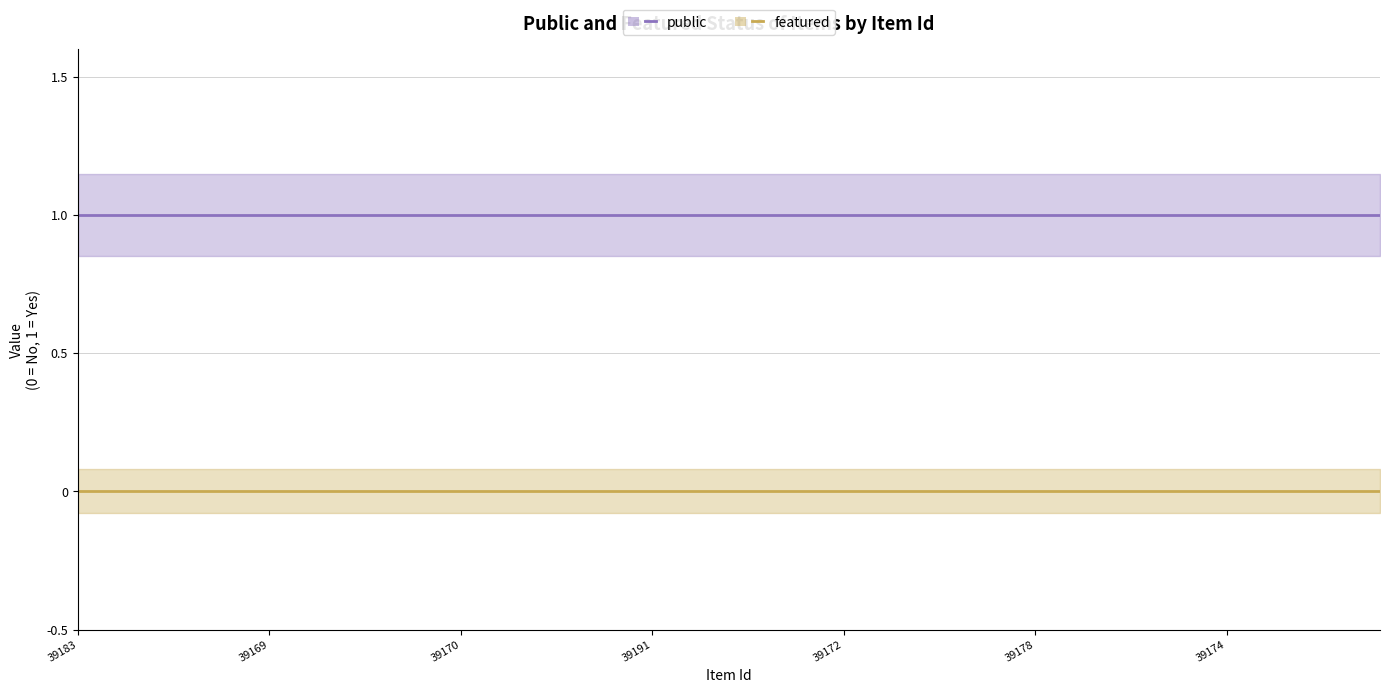

True or false: featured and public cross at least once.

False